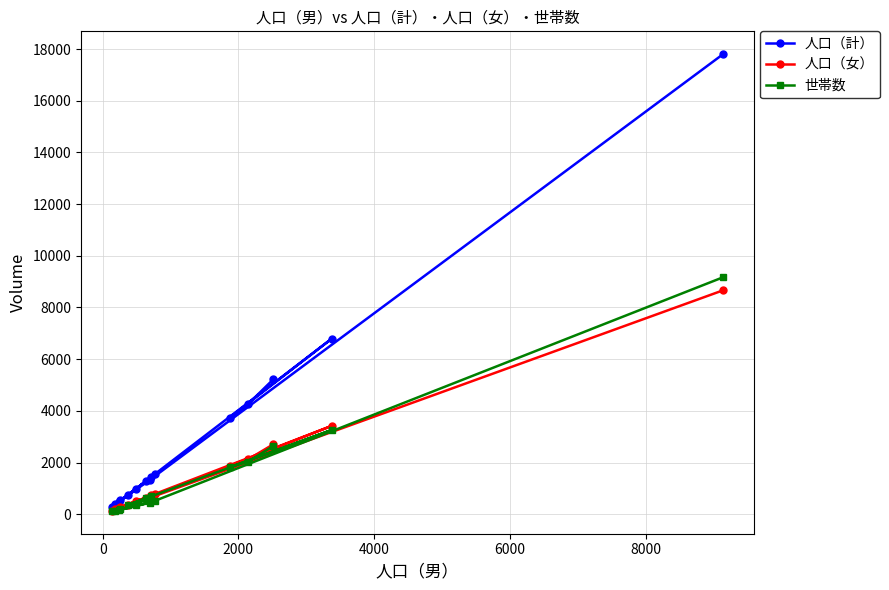

What is the value of the 人口（女） point at the 10th from the left?

774